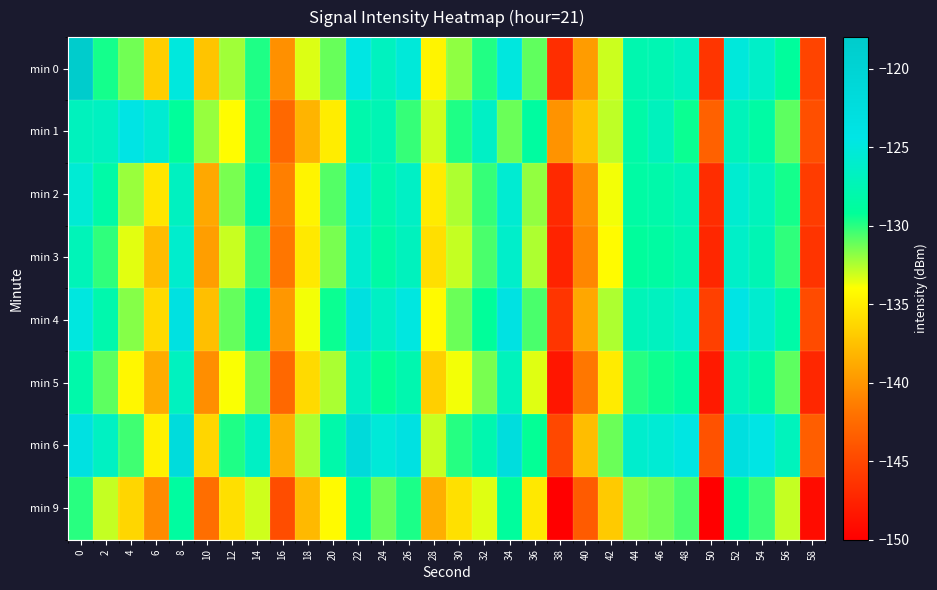

Which series changed the most between 10 and 18?

min 1